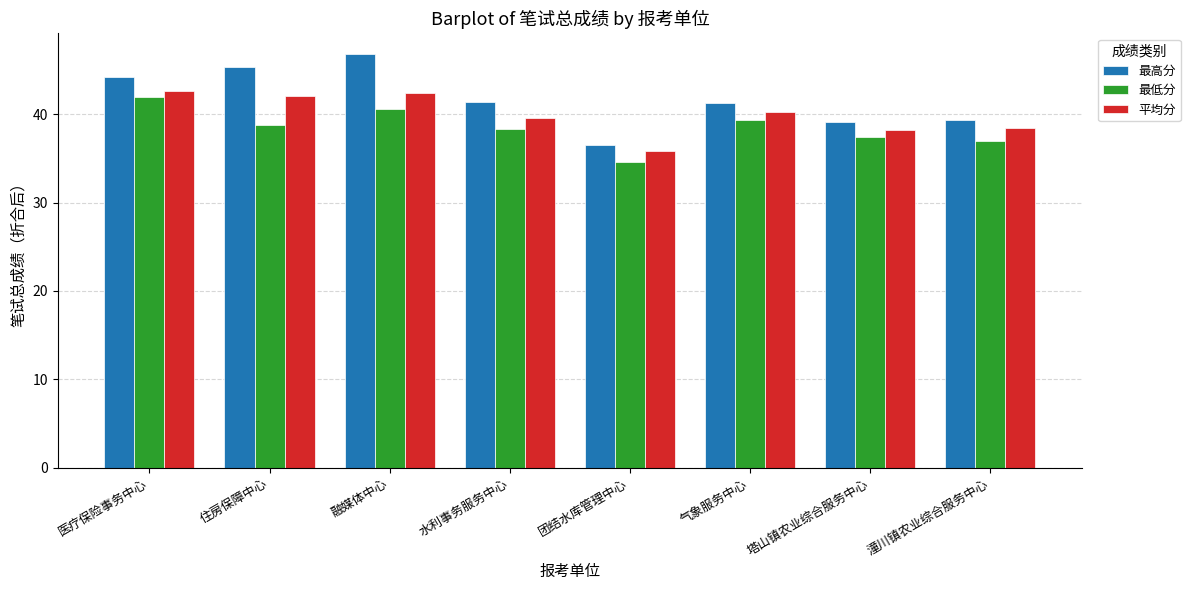

What is the difference between the highest and lowest values at 团结水库管理中心?

1.9